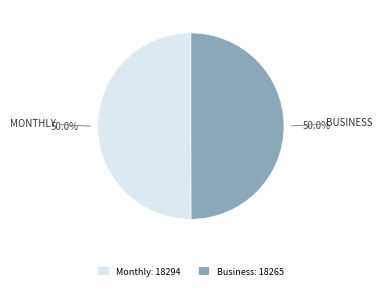

What portion of the pie excludes Monthly: 18294?

50.0%